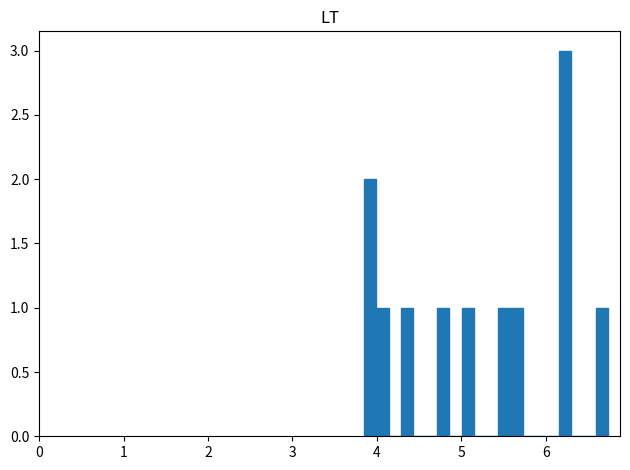

Read against the x-axis, roughly where is the centre of the tallest bar?

6.2